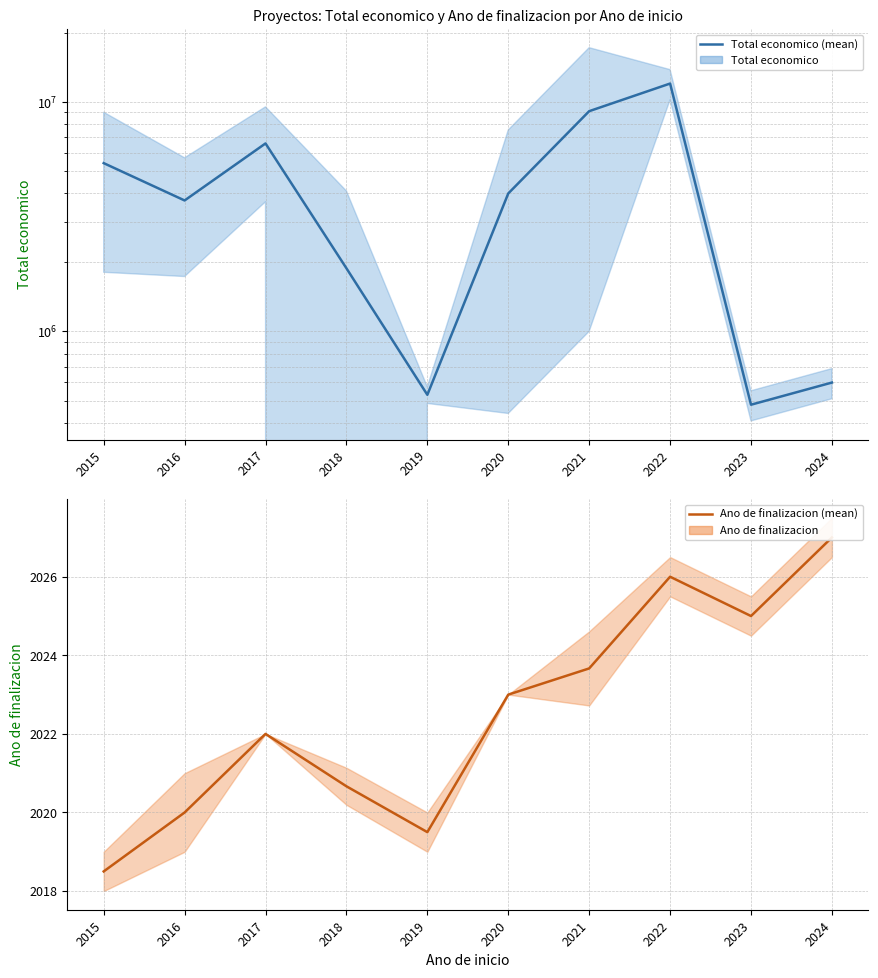

True or false: Ano de finalizacion and Total economico intersect in this chart.

False